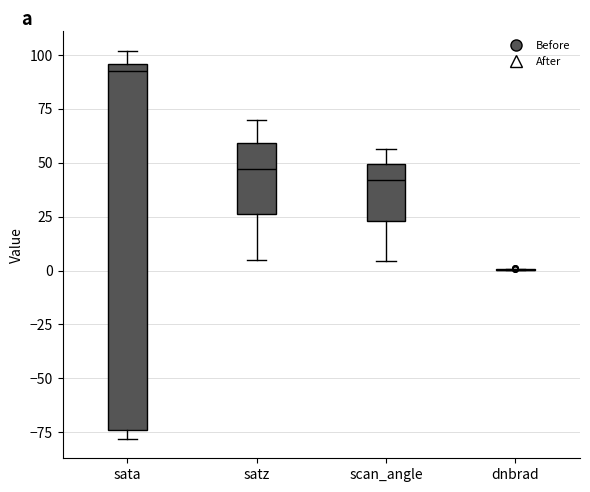

Where does the median line of the box for satz sit on the y-axis? The values are not printed on the chart, so give them approximately, as read against the axis.

45